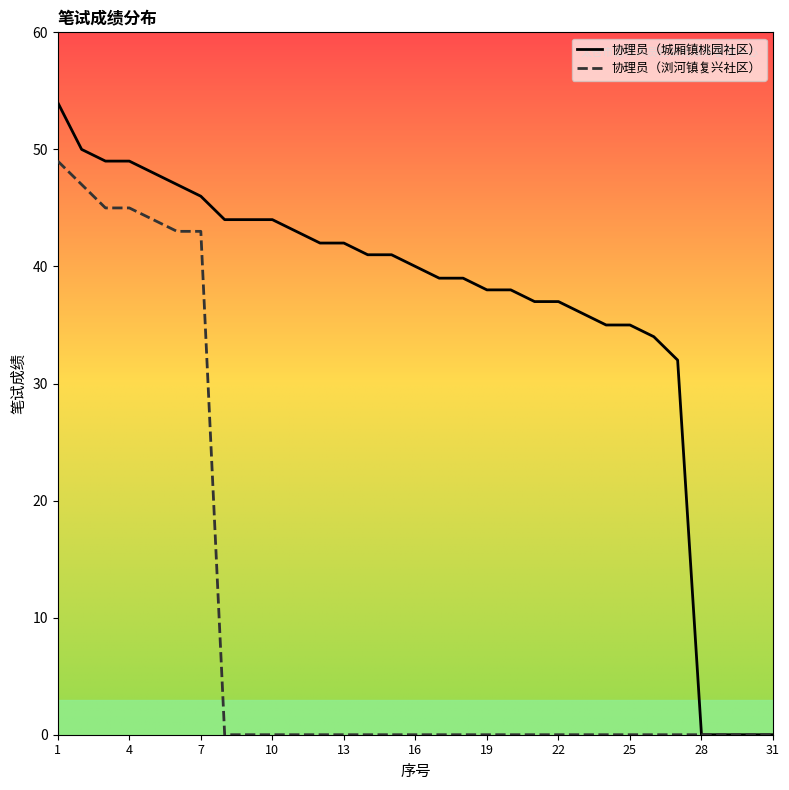

What is the difference between the maximum and minimum values in the 协理员（浏河镇复兴社区） series?

49